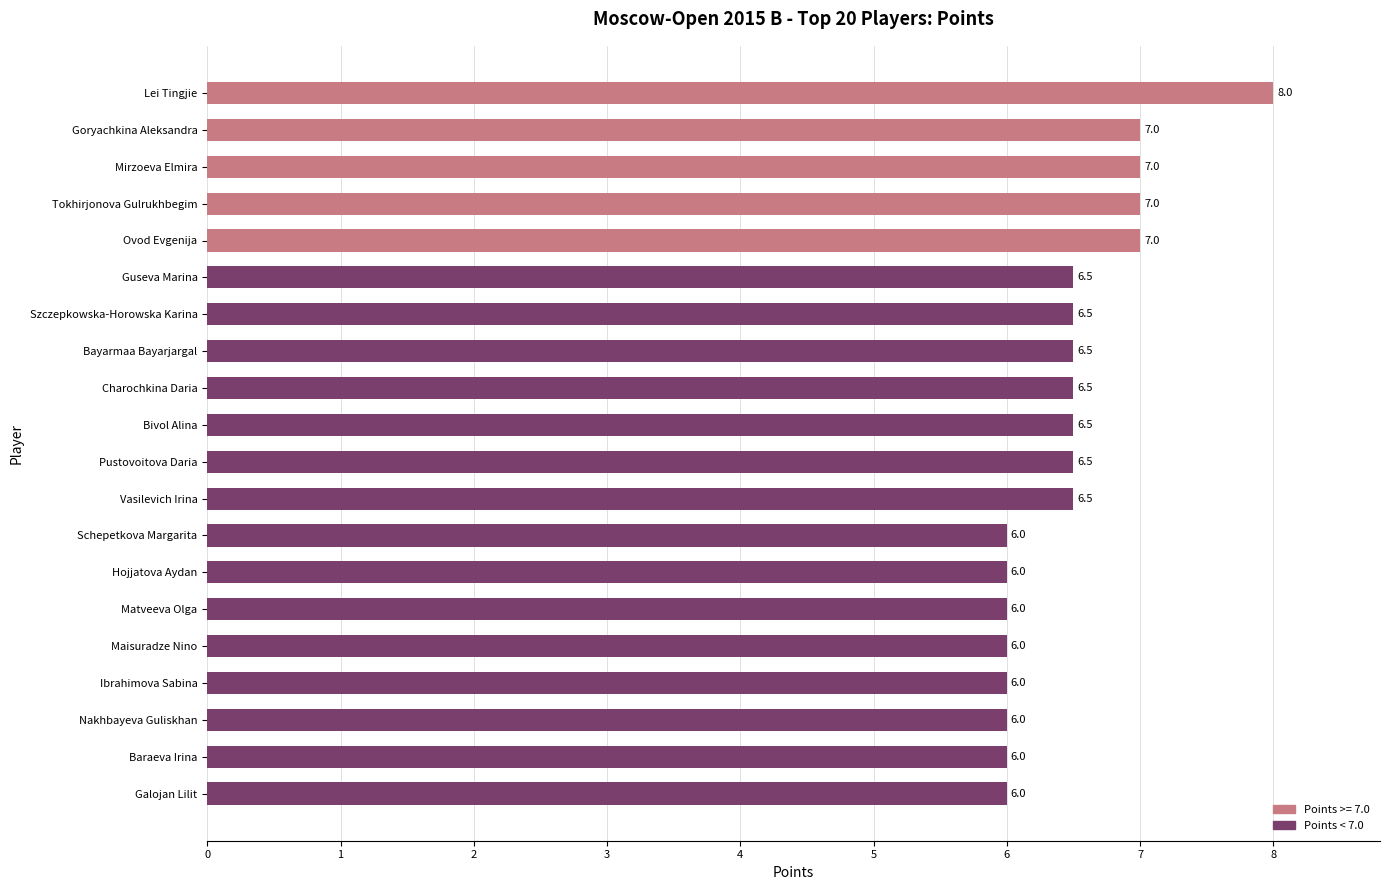

Reading top to bottom, what are all the values shown in this chart?

8.0	7.0	7.0	7.0	7.0	6.5	6.5	6.5	6.5	6.5	6.5	6.5	6.0	6.0	6.0	6.0	6.0	6.0	6.0	6.0